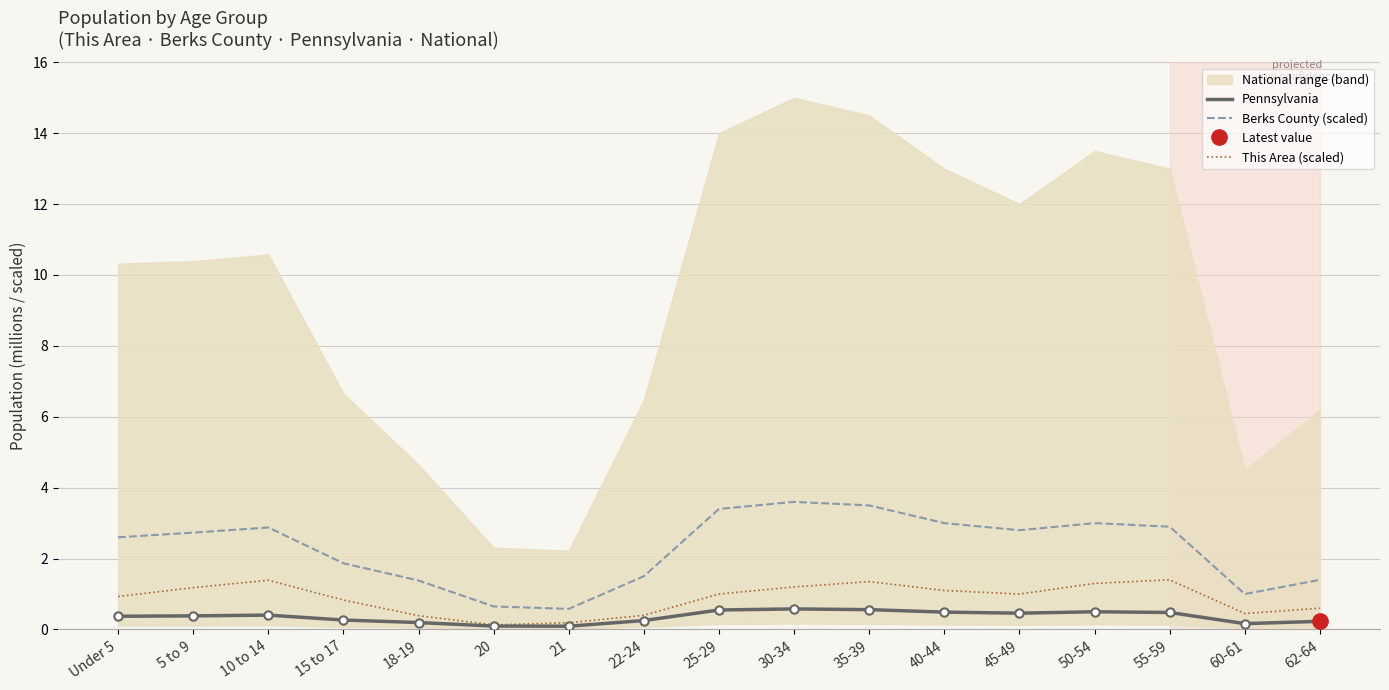

Reading right to left, extract all data points from this chart.

Pennsylvania: 62-64=0.2	60-61=0.2	55-59=0.5	50-54=0.5	45-49=0.5	40-44=0.5	35-39=0.6	30-34=0.6	25-29=0.6	22-24=0.3	21=0.1	20=0.1	18-19=0.2	15 to 17=0.3	10 to 14=0.4	5 to 9=0.4	Under 5=0.4
Berks County (scaled): 62-64=1.4	60-61=1.0	55-59=2.9	50-54=3.0	45-49=2.8	40-44=3.0	35-39=3.5	30-34=3.6	25-29=3.4	22-24=1.5	21=0.6	20=0.7	18-19=1.4	15 to 17=1.9	10 to 14=2.9	5 to 9=2.7	Under 5=2.6
This Area (scaled): 62-64=0.6	60-61=0.5	55-59=1.4	50-54=1.3	45-49=1.0	40-44=1.1	35-39=1.4	30-34=1.2	25-29=1.0	22-24=0.4	21=0.2	20=0.1	18-19=0.4	15 to 17=0.8	10 to 14=1.4	5 to 9=1.2	Under 5=0.9